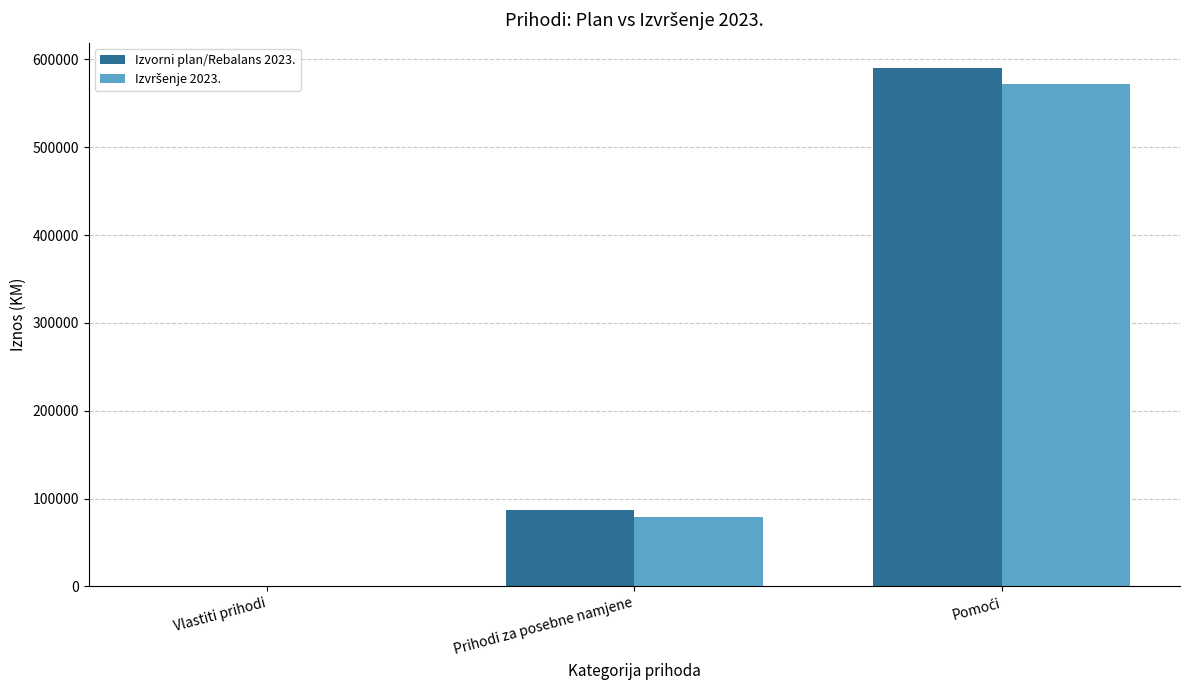

What is the maximum value shown in the chart?

589555.7